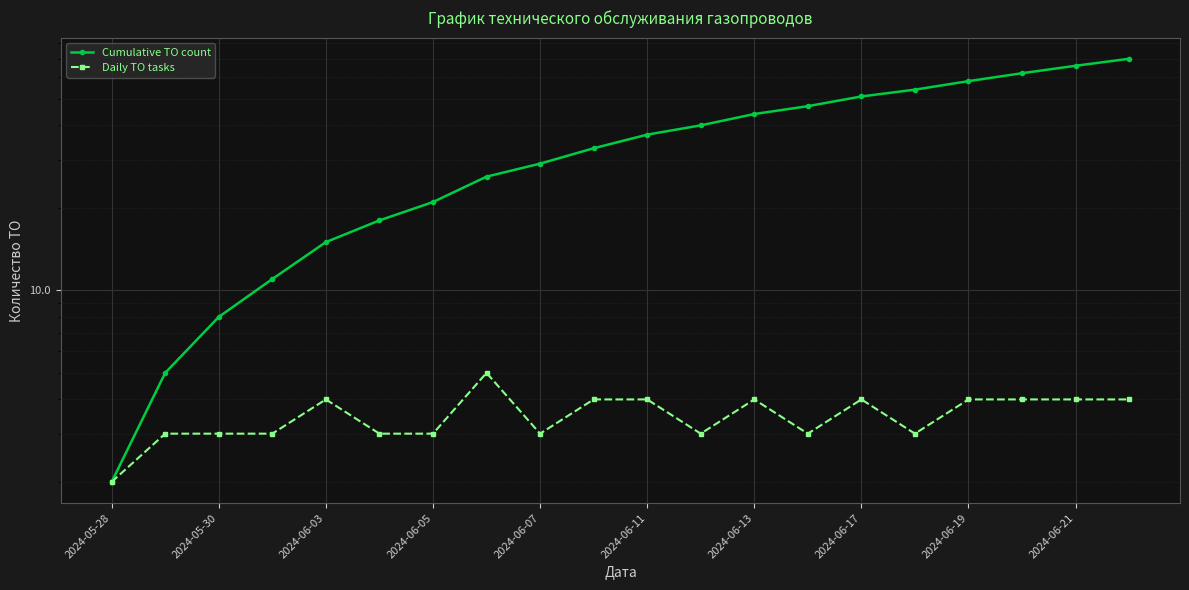

True or false: Cumulative TO count has more than 0 points higher than both neighbors.

False